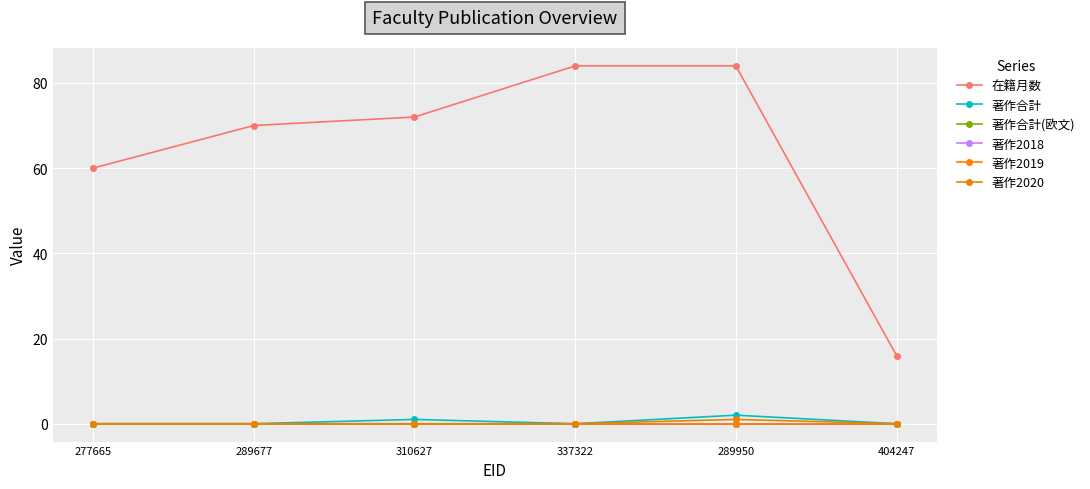

True or false: 著作合計 and 在籍月数 cross at least once.

False